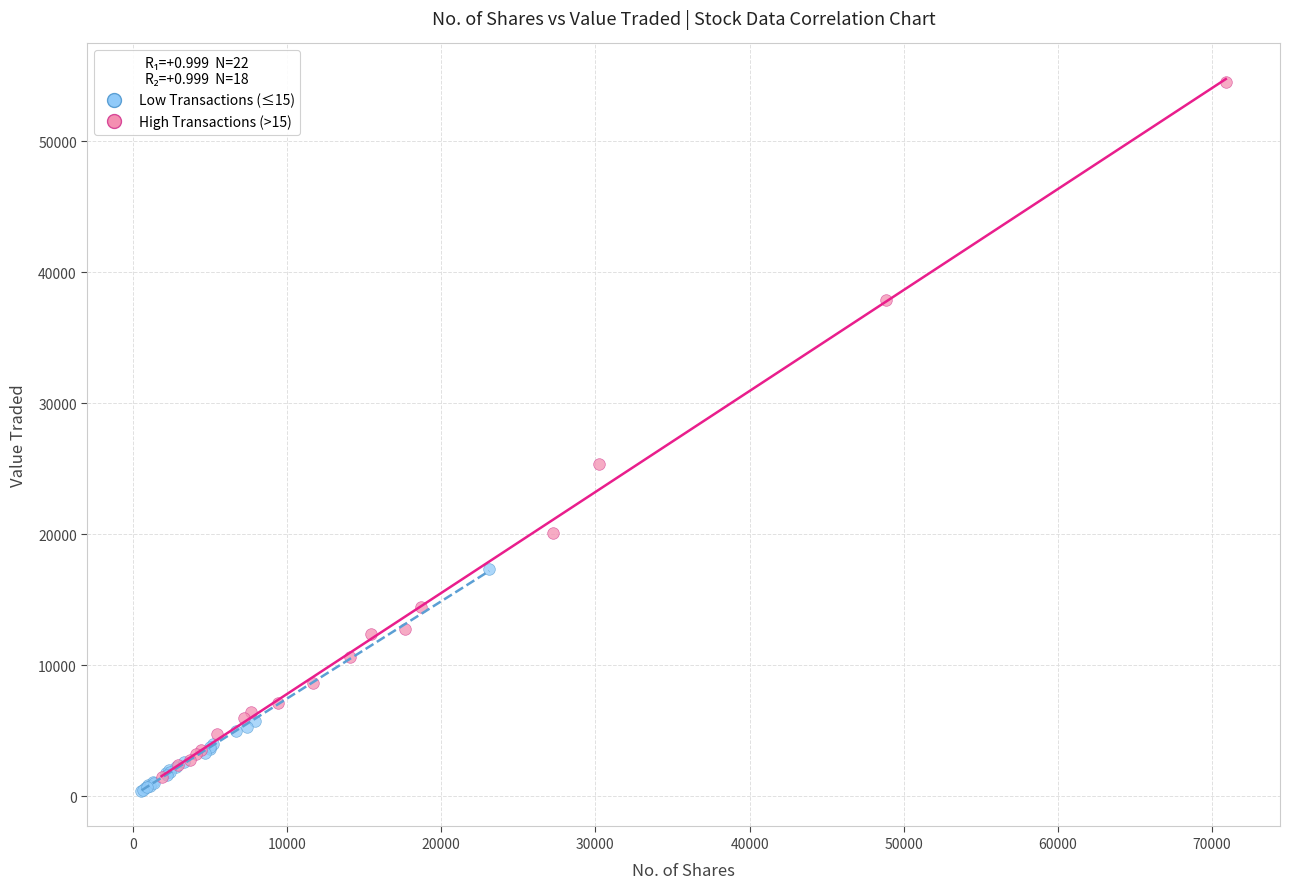

Which series contains the highest Y value?

High Transactions (>15)